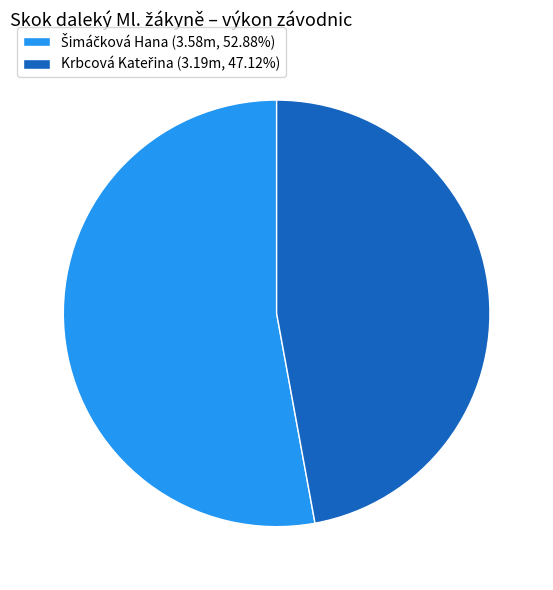

How many slices are in this pie chart?

2